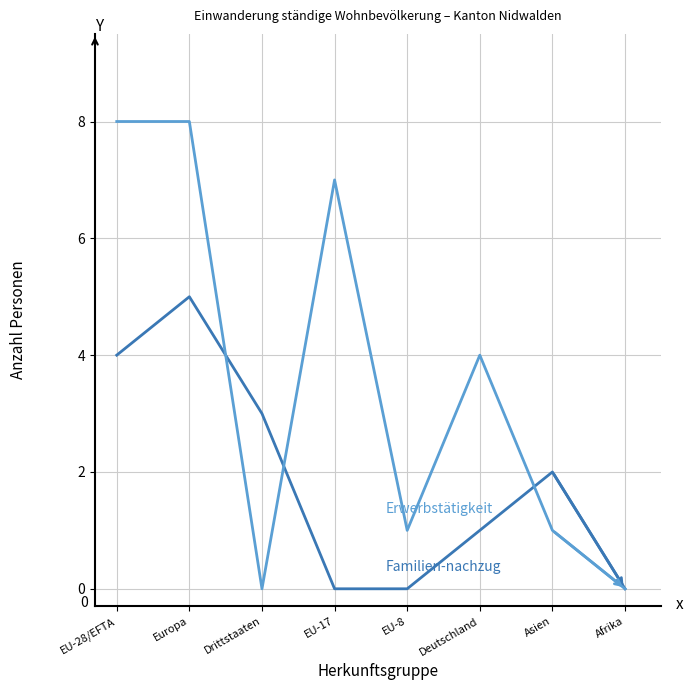

What position from the right is Drittstaaten?

6